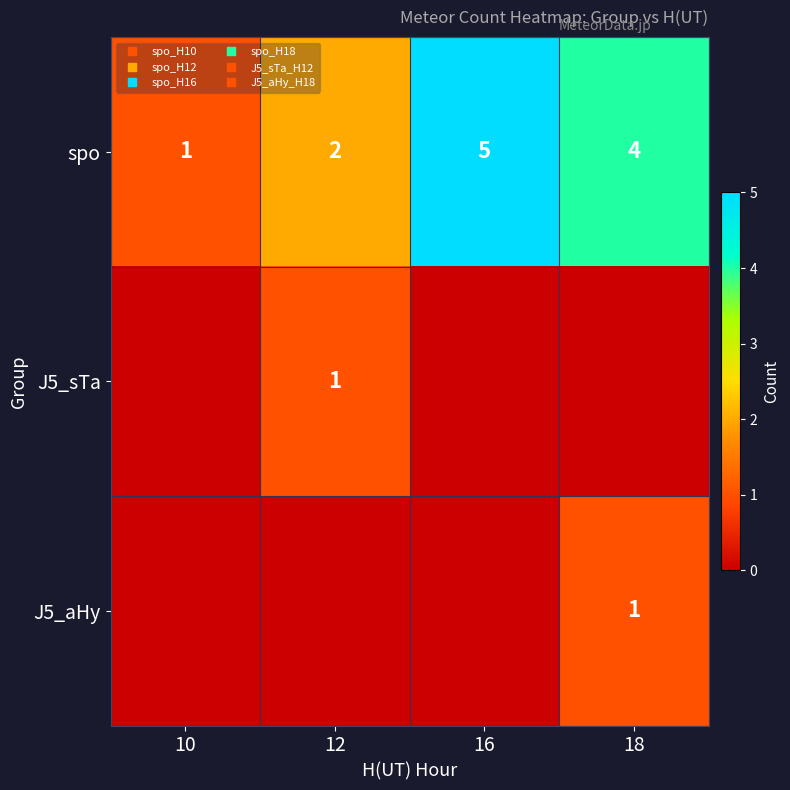

What is the total value across all series at 10?

1